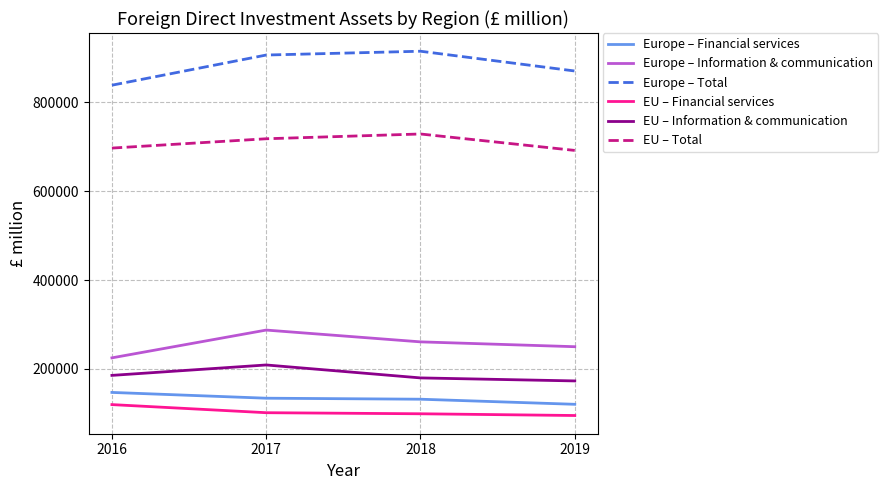

At 2016, list the series in order from smallest to largest.

EU – Financial services, Europe – Financial services, EU – Information & communication, Europe – Information & communication, EU – Total, Europe – Total